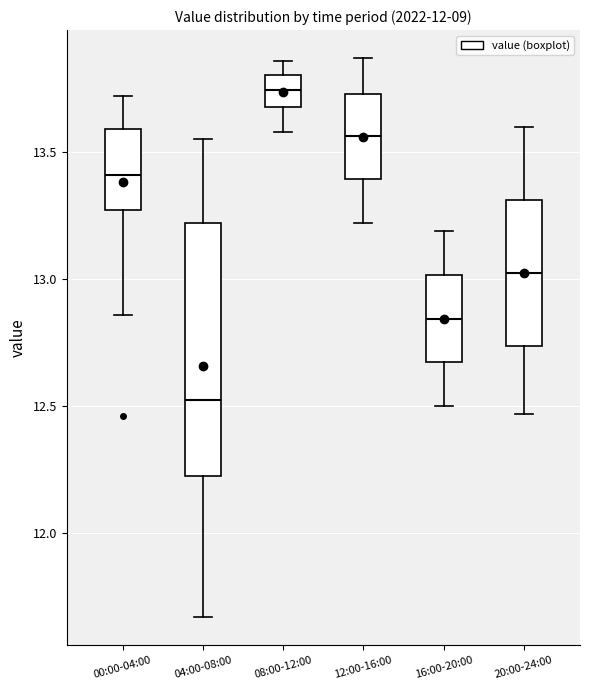

Reading left to right, transcribe this box plot: for each box, give where its median line is, the range the box spans, and where its two whiskers end, as read against the y-axis. The values are not printed on the chart, so give them approximately, as read against the axis.

00:00-04:00: median 13.40, box 13.25 to 13.60, whiskers 12.85 to 13.70
04:00-08:00: median 12.55, box 12.25 to 13.20, whiskers 11.65 to 13.55
08:00-12:00: median 13.75, box 13.70 to 13.80, whiskers 13.60 to 13.85
12:00-16:00: median 13.55, box 13.40 to 13.75, whiskers 13.20 to 13.85
16:00-20:00: median 12.85, box 12.65 to 13.00, whiskers 12.50 to 13.20
20:00-24:00: median 13.05, box 12.75 to 13.30, whiskers 12.45 to 13.60